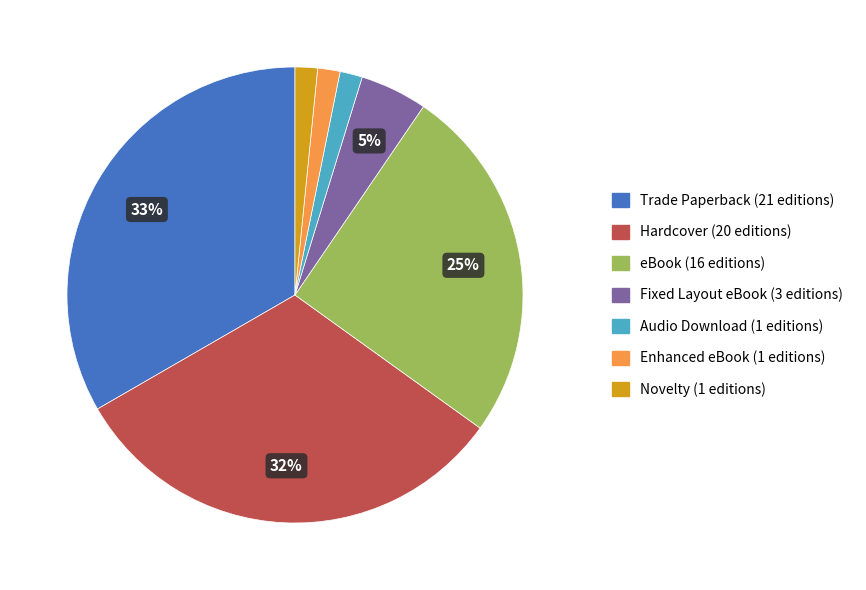

Is it true that Enhanced eBook is 2% of the pie?

True